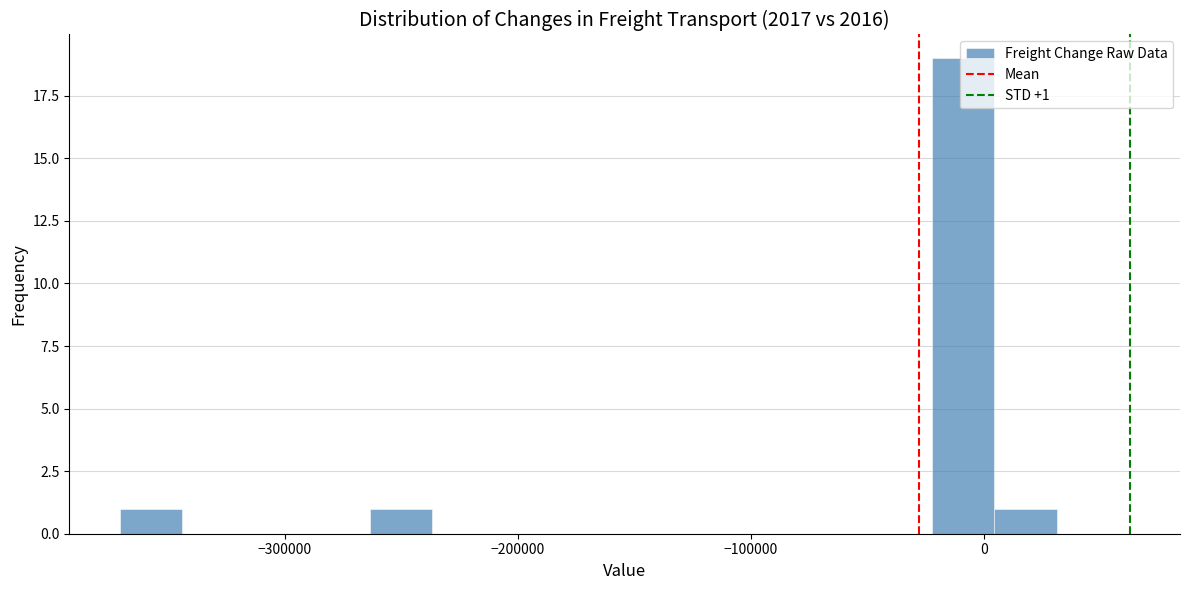

Read against the x-axis, roughly where is the centre of the tallest bar?

-10000